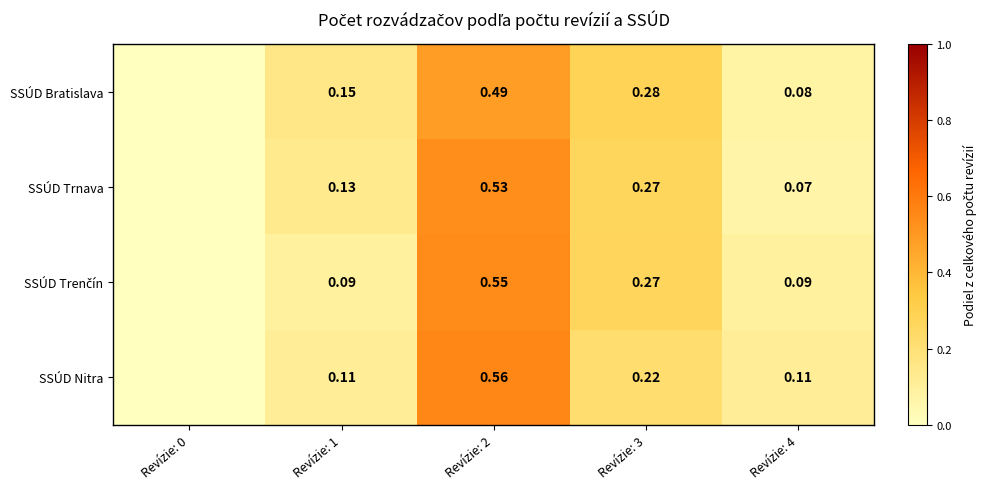

The SSÚD Nitra series shows 0.2 at Revízie: 3. True or false?

True